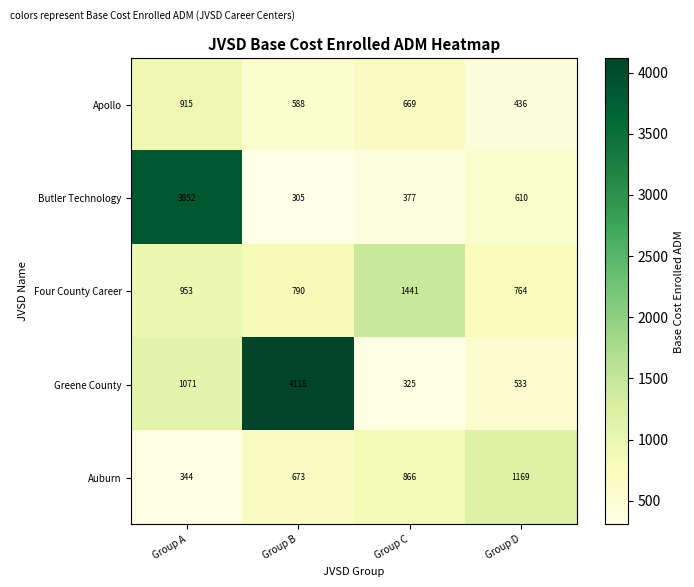

At Group A, list the series in order from largest to smallest.

Butler Technology, Greene County, Four County Career, Apollo, Auburn